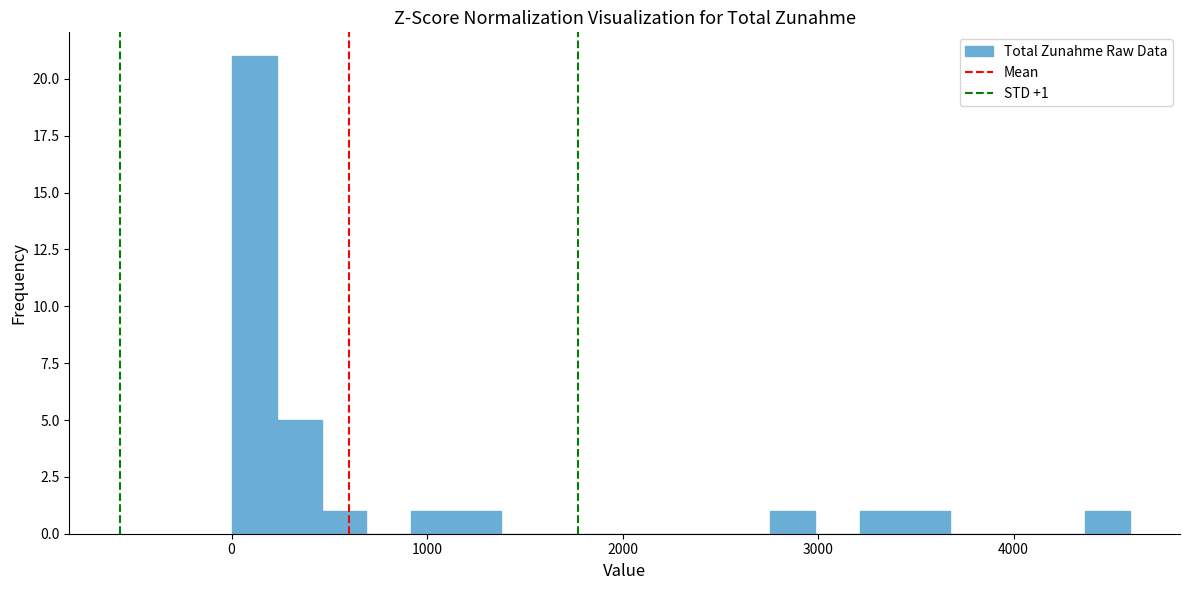

Read against the x-axis, roughly where is the centre of the tallest bar?

100